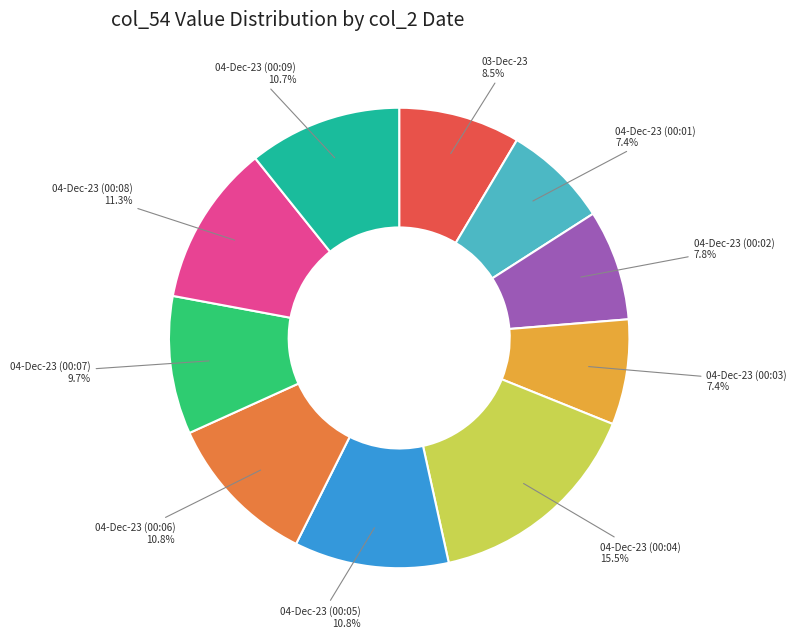

Is there a majority slice in this chart?

No